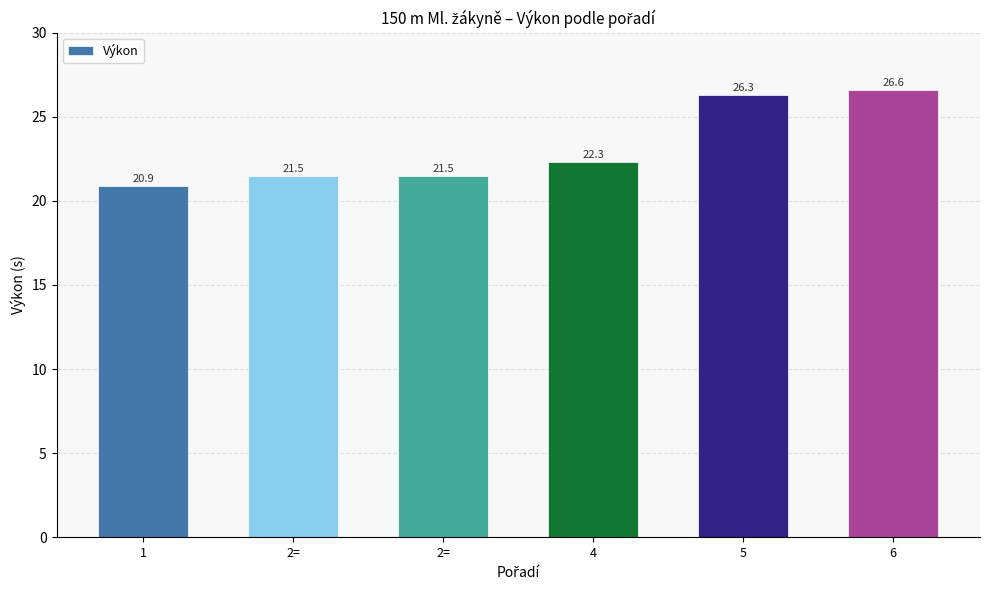

What is the difference between the values at 2= and 4?

0.8